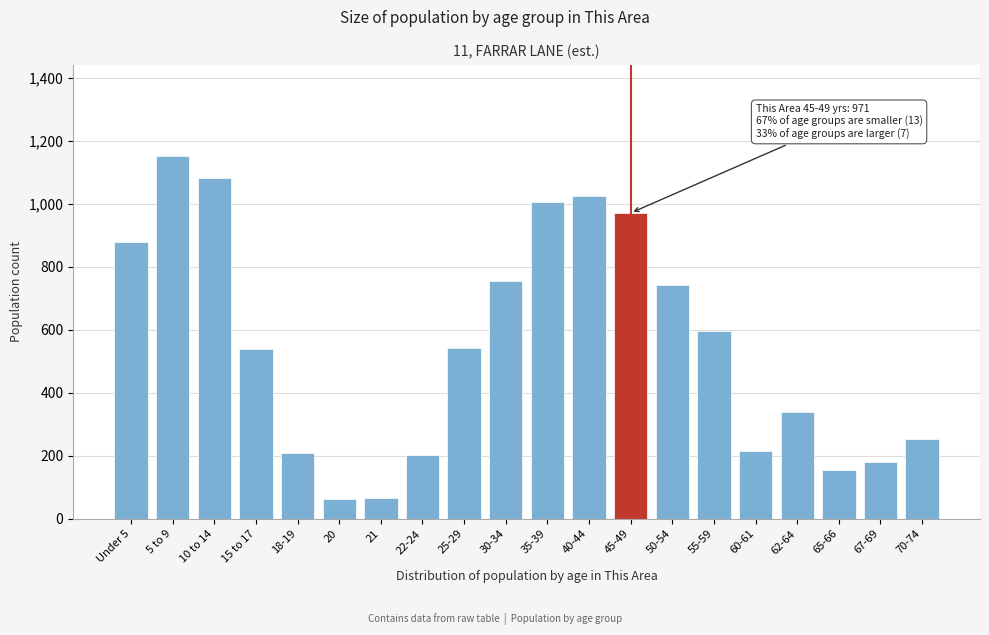

Which label corresponds to the largest value in the chart?

5 to 9